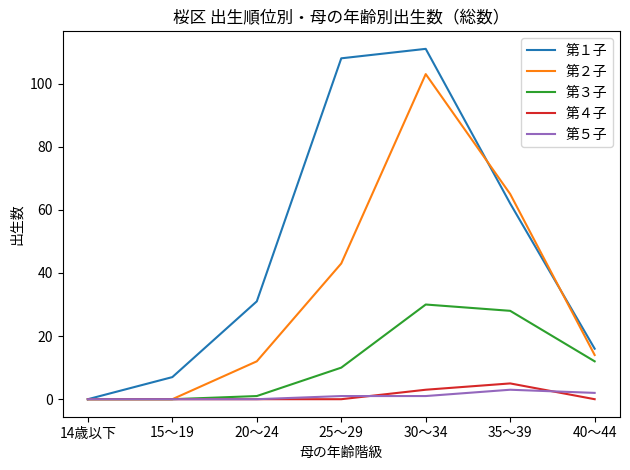

What is the sum of all 第５子 values?

7